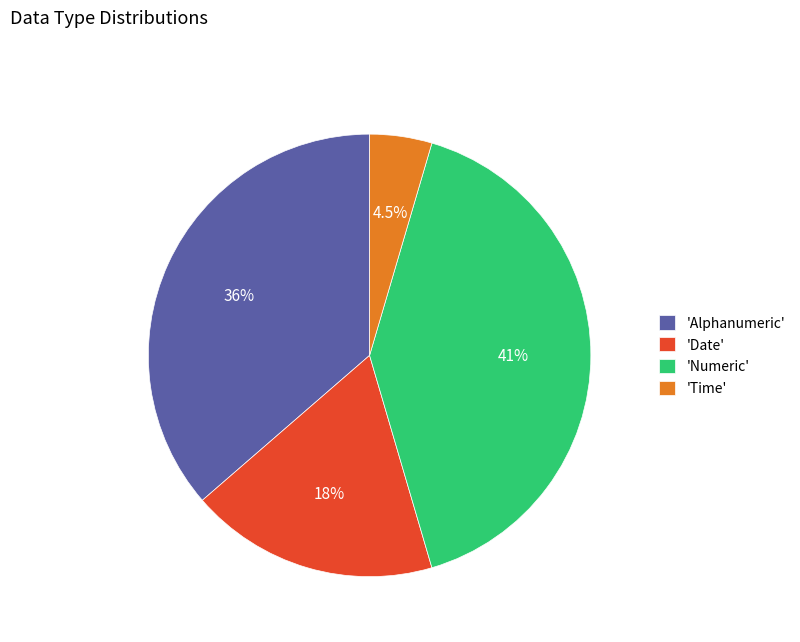

Rank the categories by value from lowest to highest.

'Time', 'Date', 'Alphanumeric', 'Numeric'